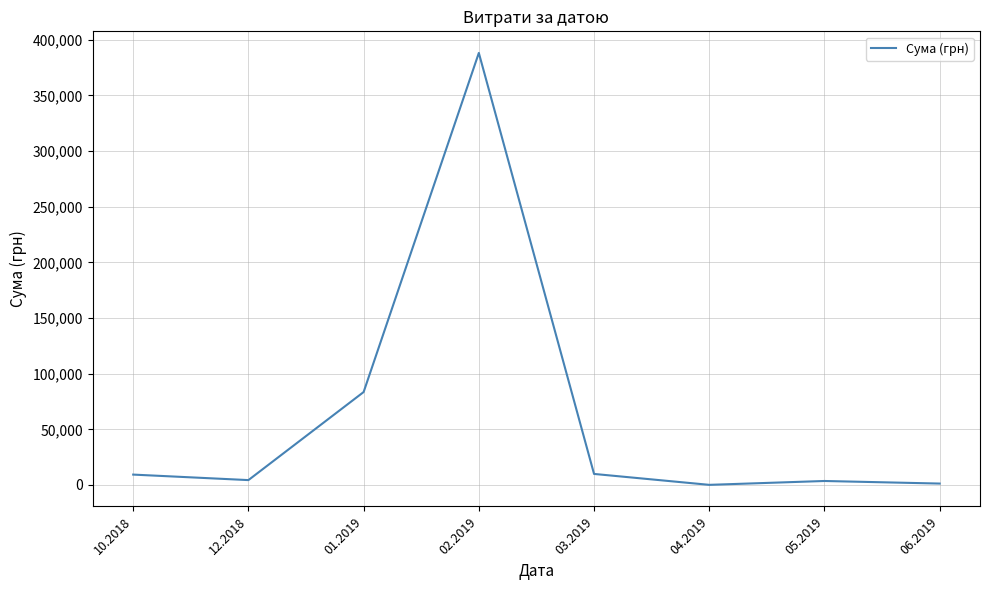

Does the chart display data point markers on the line(s)?

No